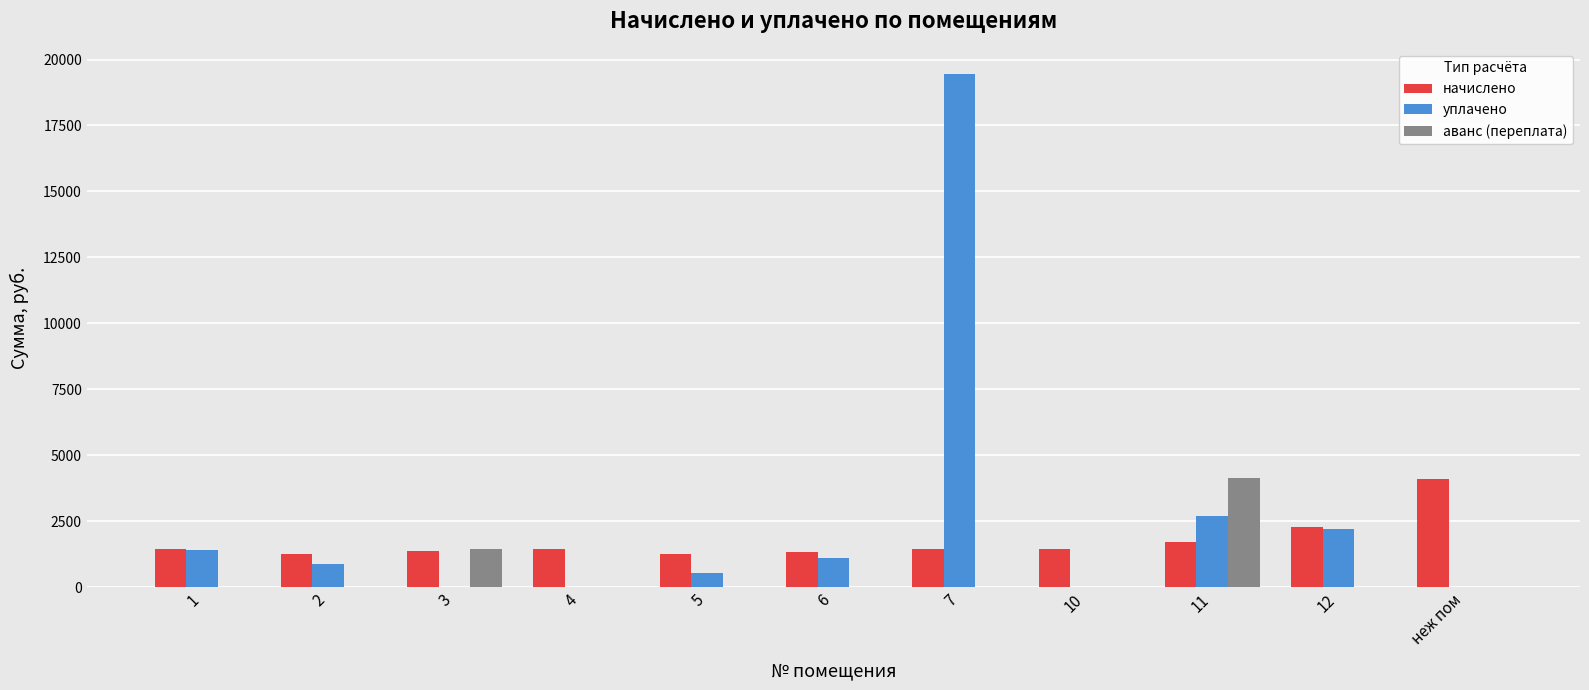

At which category is the sum across all series the highest?

7